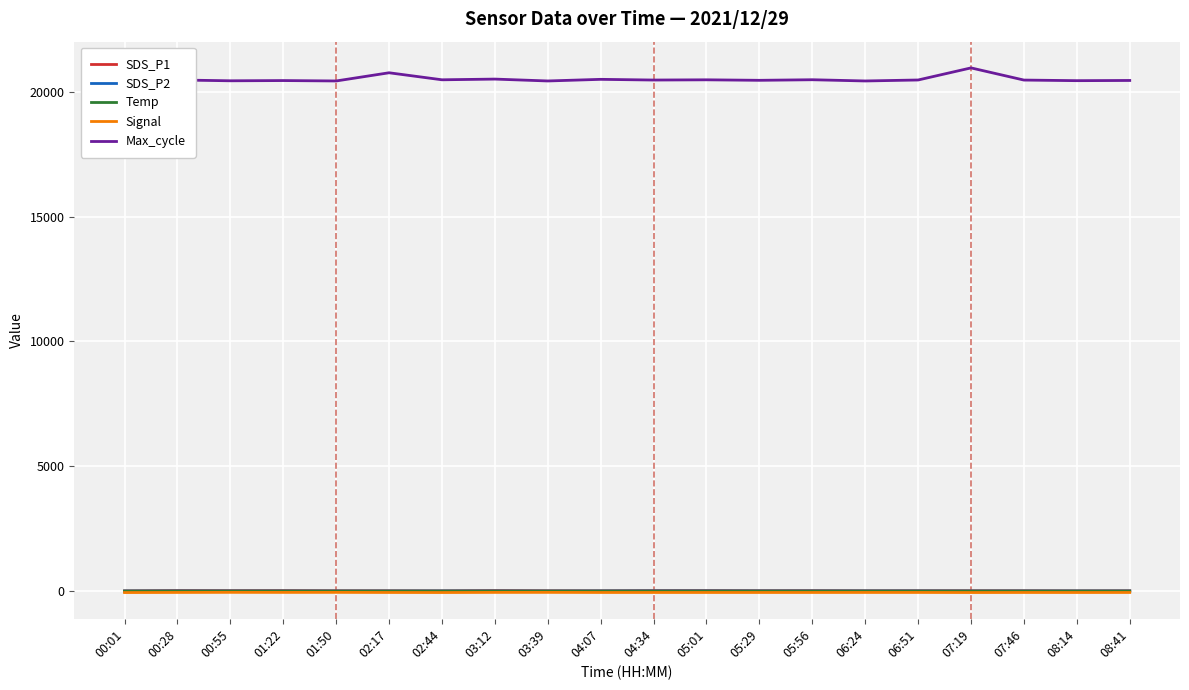

Which series has the widest spread of values?

Max_cycle